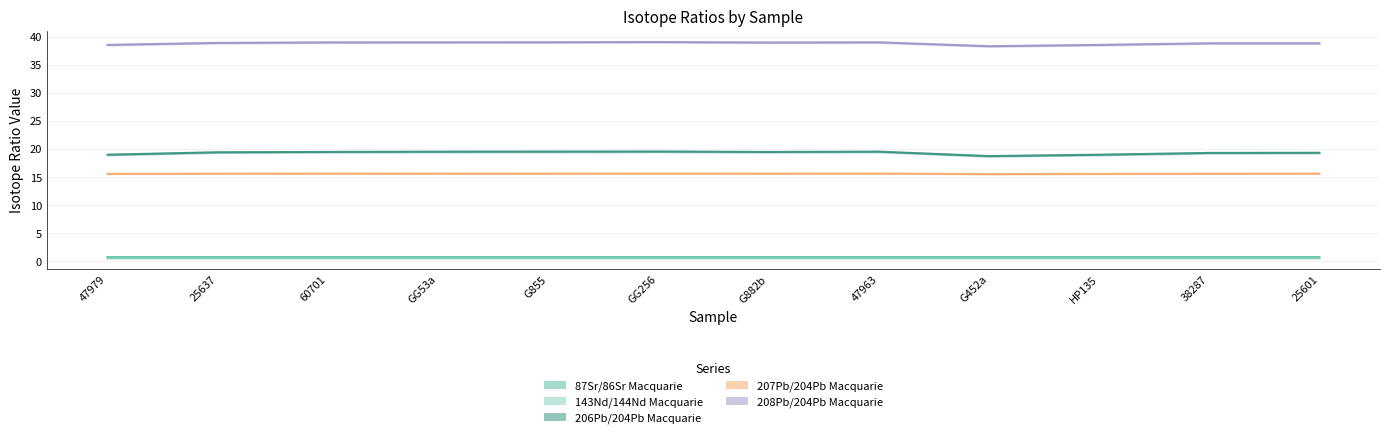

Rank the series at G855 from highest to lowest value.

208Pb/204Pb Macquarie, 206Pb/204Pb Macquarie, 207Pb/204Pb Macquarie, 87Sr/86Sr Macquarie, 143Nd/144Nd Macquarie